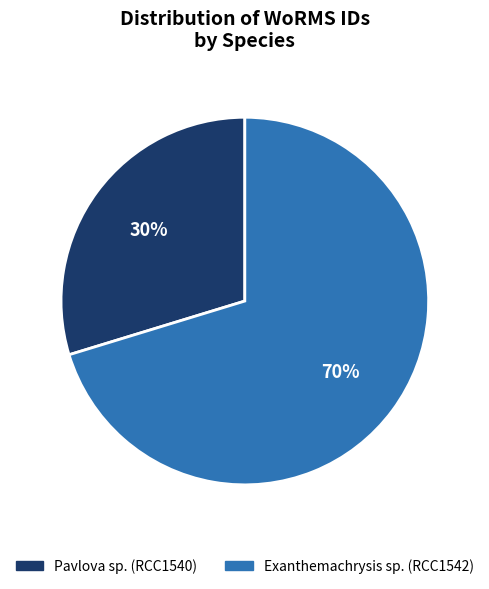

Which category accounts for the majority?

Exanthemachrysis sp. (RCC1542)